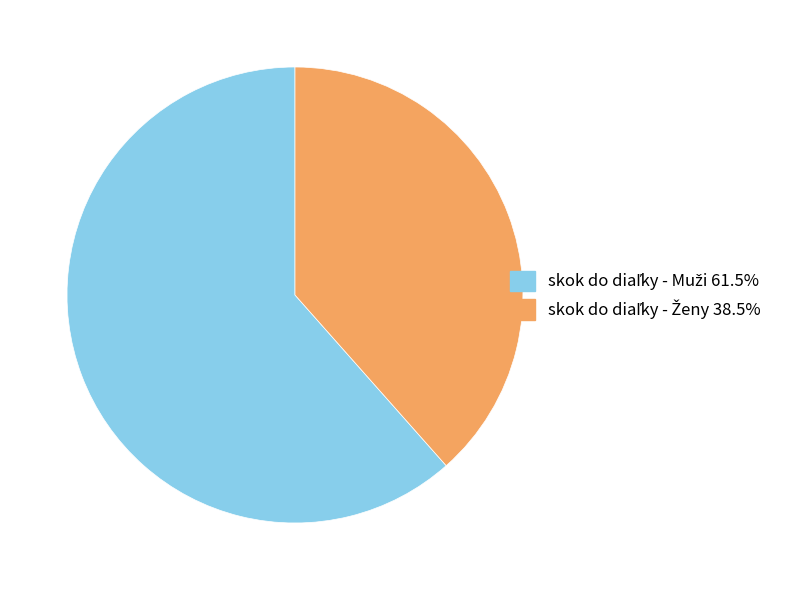

Is there a majority slice in this chart?

Yes